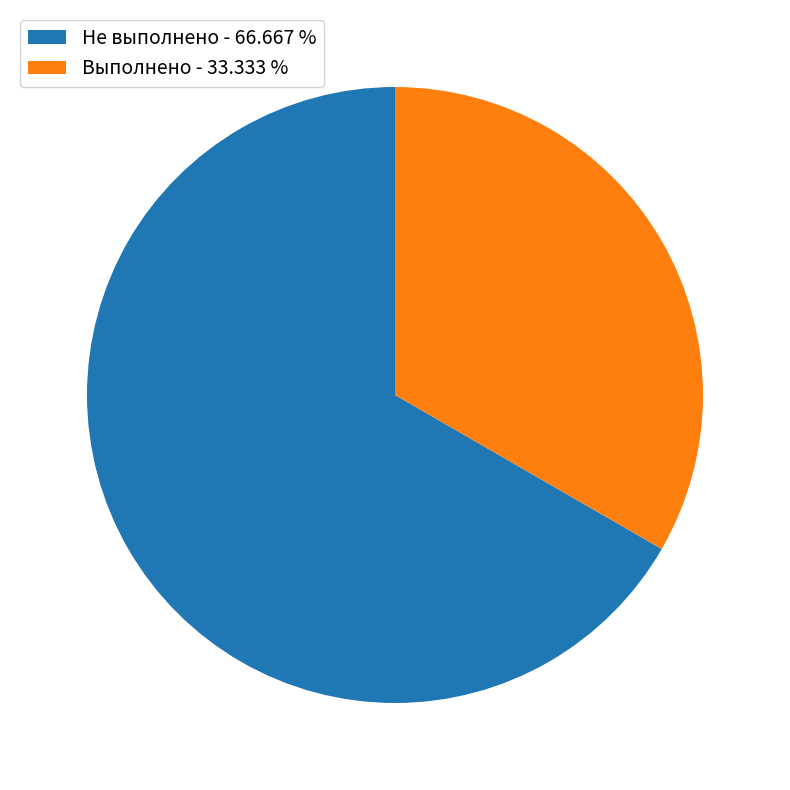

Combined, do Выполнено - 33.333 % and Не выполнено - 66.667 % account for over 50%?

Yes